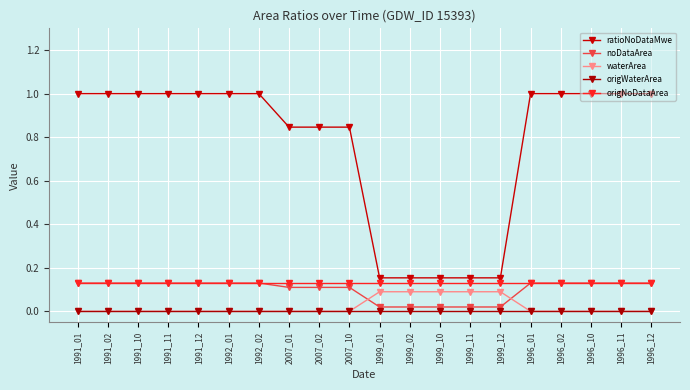

Is this an area chart (filled region under the line)?

No